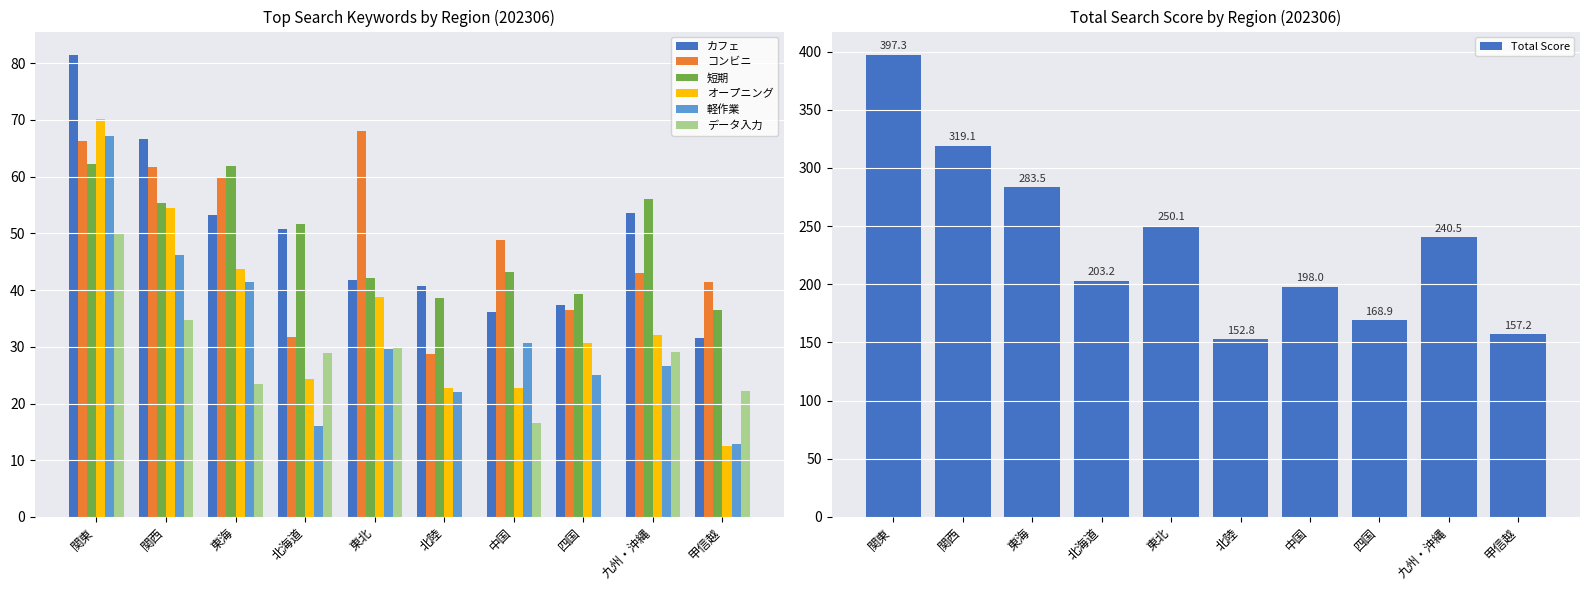

What are all the series names shown in the legend?

カフェ, コンビニ, 短期, オープニング, 軽作業, データ入力